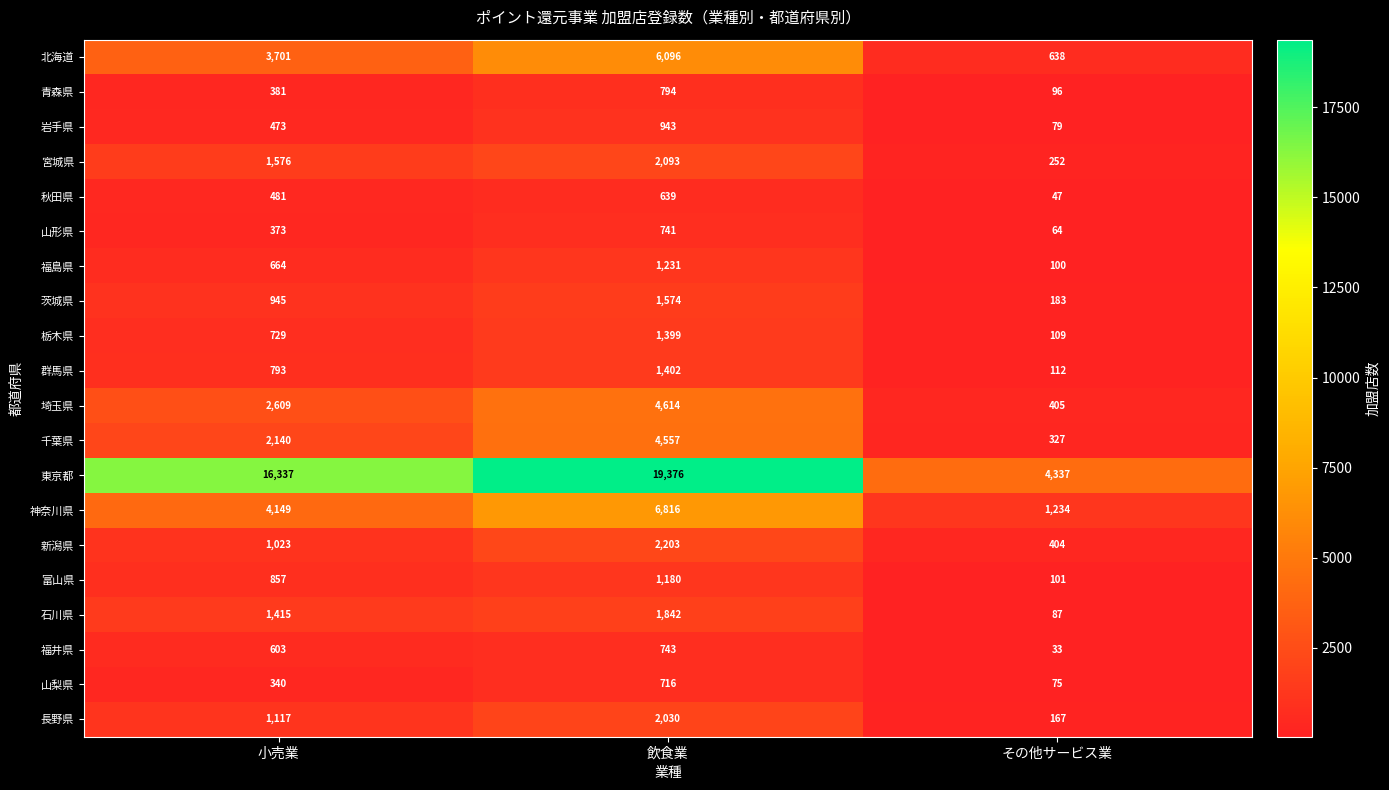

How many 栃木県 values are between 109 and 1399?

3